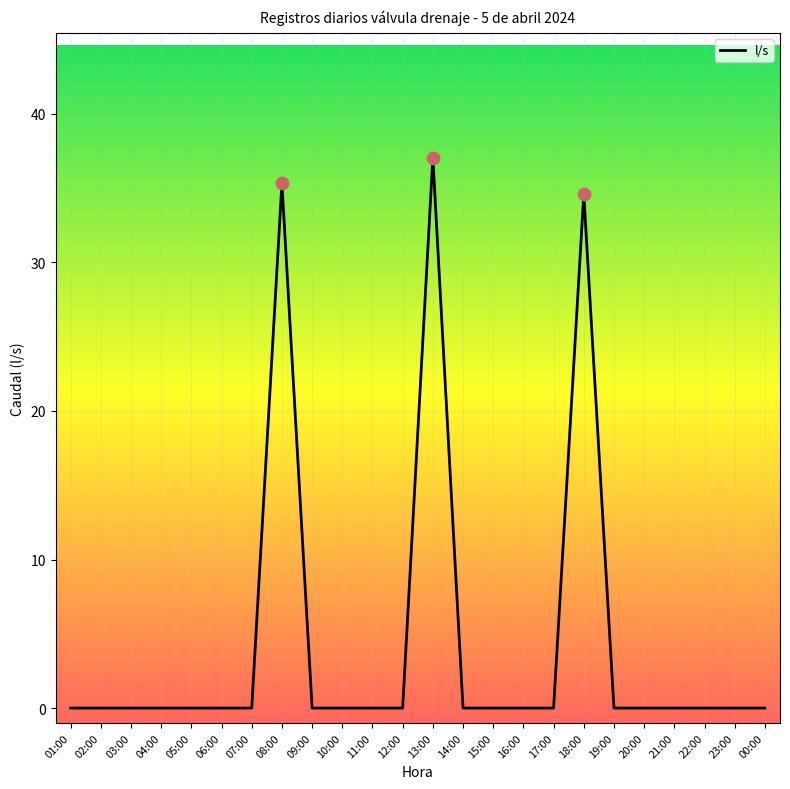

What is the change in value from 11:00 to 13:00?

+37.1